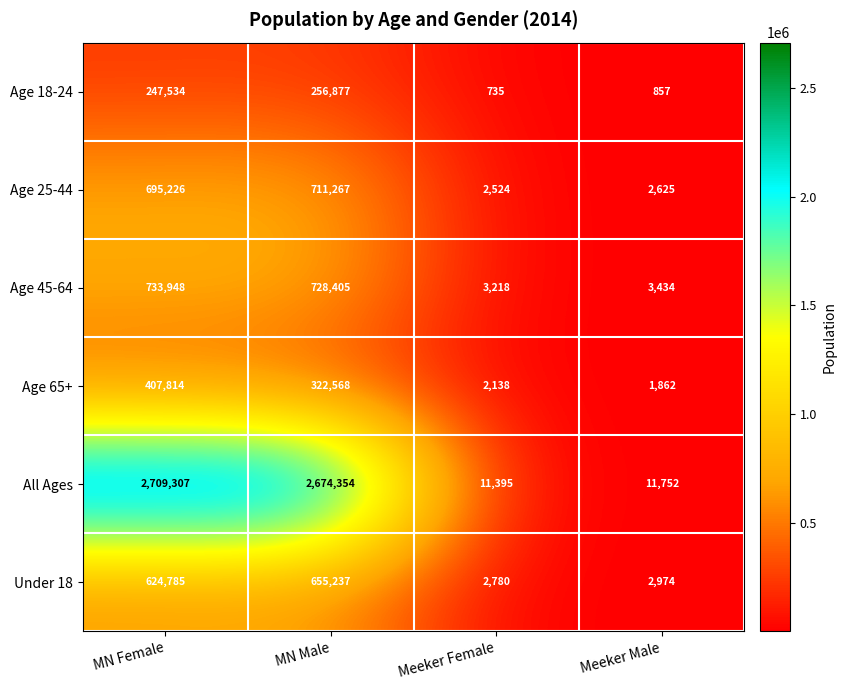

What is the average value of the Age 45-64 series?

367251